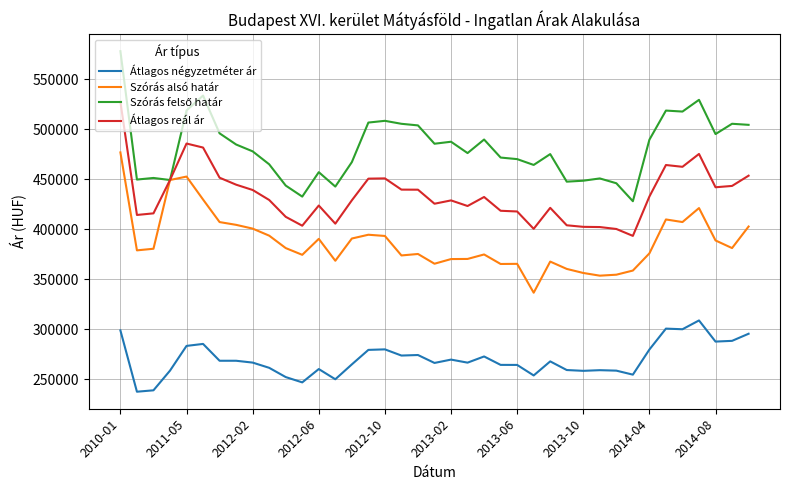

What is the minimum value for Átlagos négyzetméter ár?

237726